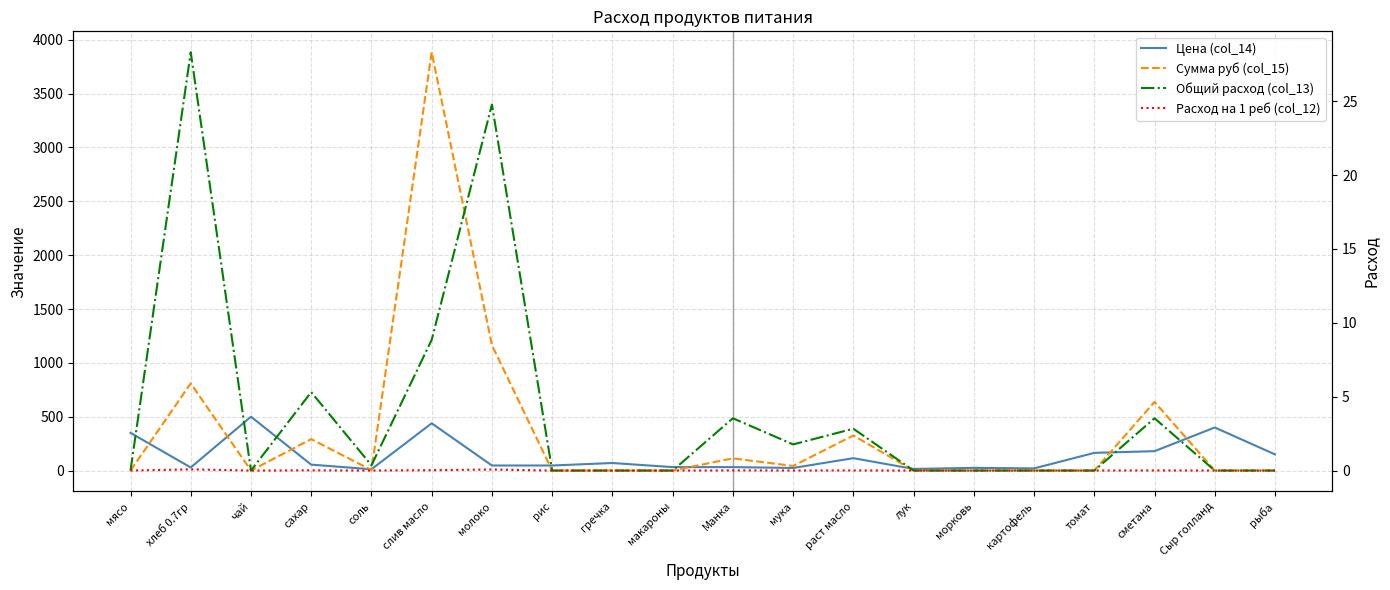

Reading left to right, list all the values displayed in this chart.

Цена (col_14): мясо=350.0	хлеб 0.7гр=28.6	чай=500.0	сахар=55.0	соль=12.0	слив масло=438.9	молоко=47.0	рис=47.0	гречка=70.0	макароны=32.0	Манка=32.0	мука=24.0	раст масло=115.0	лук=15.0	морковь=25.0	картофель=20.0	томат=164.3	сметана=180.0	Сыр голланд=400.0	рыба=150.0
Сумма руб (col_15): мясо=0.0	хлеб 0.7гр=809.1	чай=0.0	сахар=292.1	соль=4.2	слив масло=3884.2	молоко=1164.7	рис=0.0	гречка=0.0	макароны=0.0	Манка=113.3	мука=42.5	раст масло=325.7	лук=0.0	морковь=0.0	картофель=0.0	томат=0.0	сметана=637.2	Сыр голланд=0.0	рыба=0.0
Общий расход (col_13): мясо=0.0	хлеб 0.7гр=28.3	чай=0.0	сахар=5.3	соль=0.4	слив масло=8.8	молоко=24.8	рис=0.0	гречка=0.0	макароны=0.0	Манка=3.5	мука=1.8	раст масло=2.8	лук=0.0	морковь=0.0	картофель=0.0	томат=0.0	сметана=3.5	Сыр голланд=0.0	рыба=0.0
Расход на 1 реб (col_12): мясо=0.0	хлеб 0.7гр=0.1	чай=0.0	сахар=0.0	соль=0.0	слив масло=0.0	молоко=0.1	рис=0.0	гречка=0.0	макароны=0.0	Манка=0.0	мука=0.0	раст масло=0.0	лук=0.0	морковь=0.0	картофель=0.0	томат=0.0	сметана=0.0	Сыр голланд=0.0	рыба=0.0